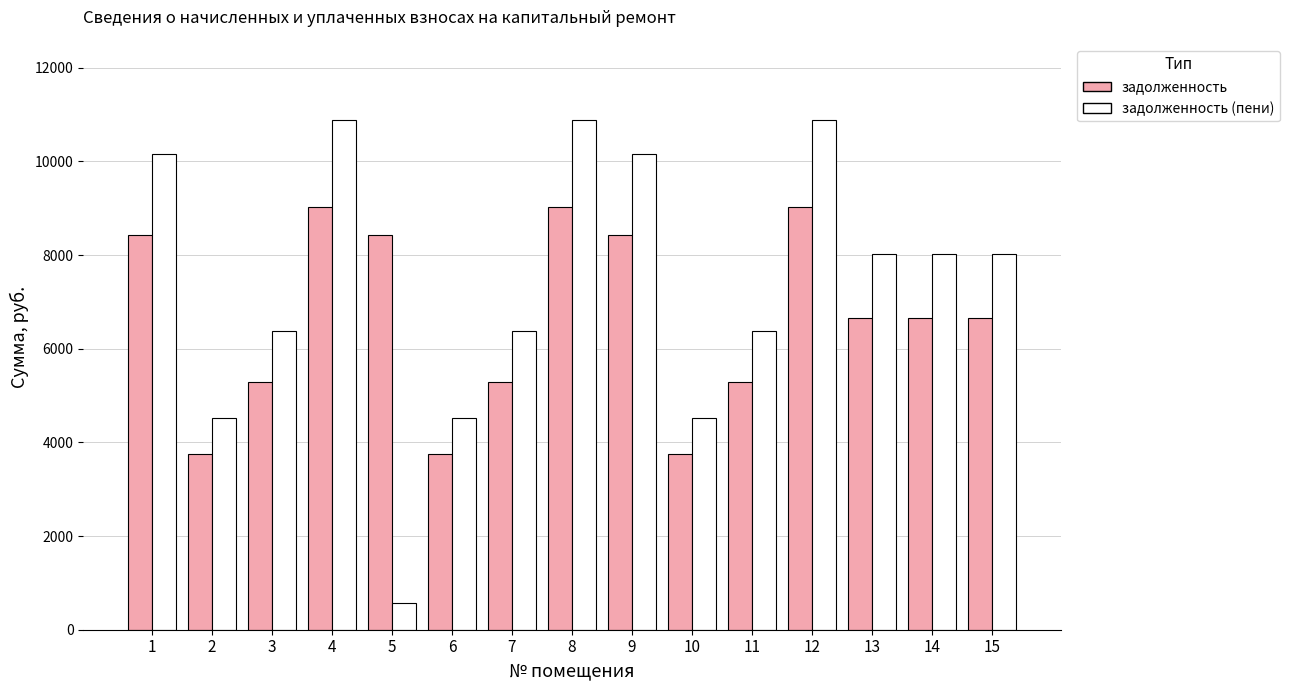

List the series in order of their overall mean, highest first.

задолженность (пени), задолженность